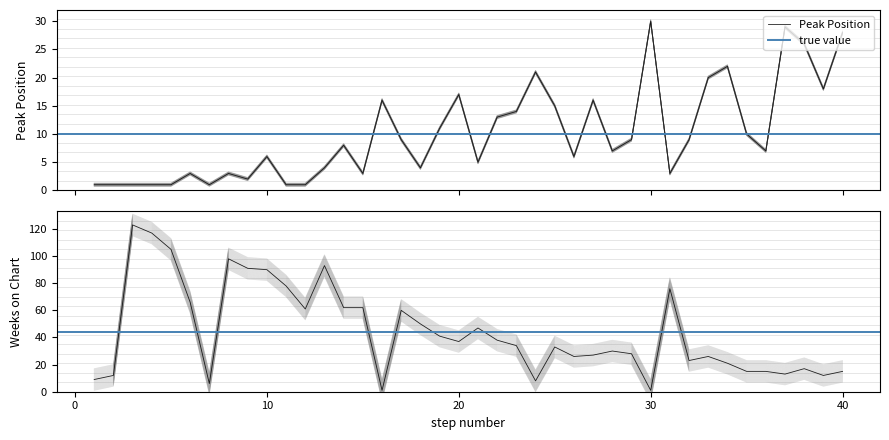

How many distinct data groups are displayed?

2